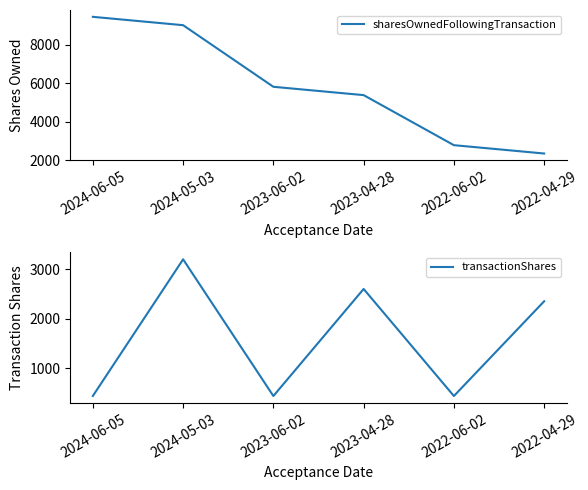

True or false: sharesOwnedFollowingTransaction and transactionShares cross at least once.

False